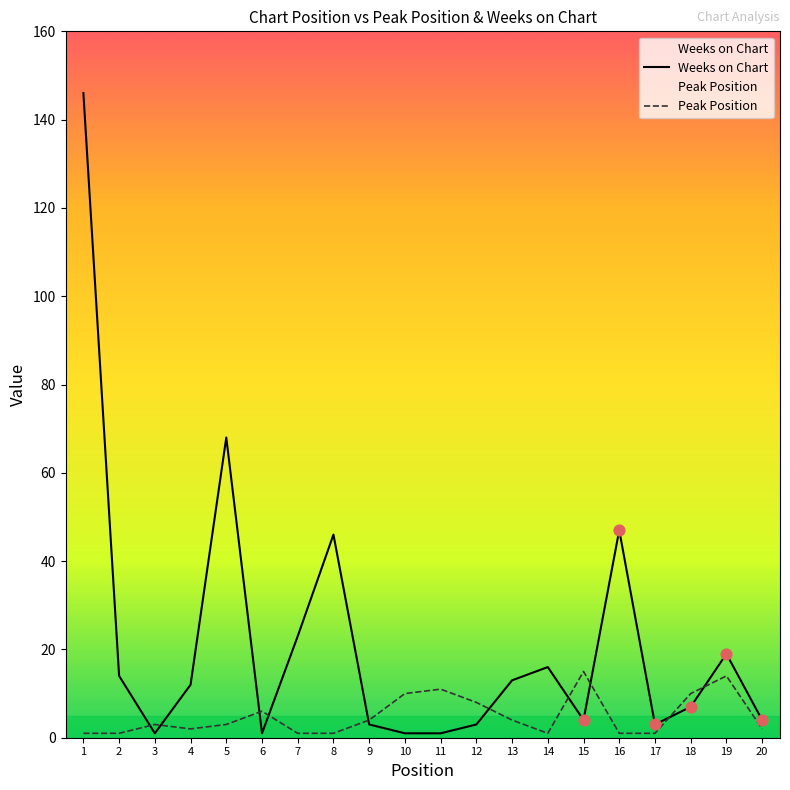

At how many categories does at least one series exceed 117?

1